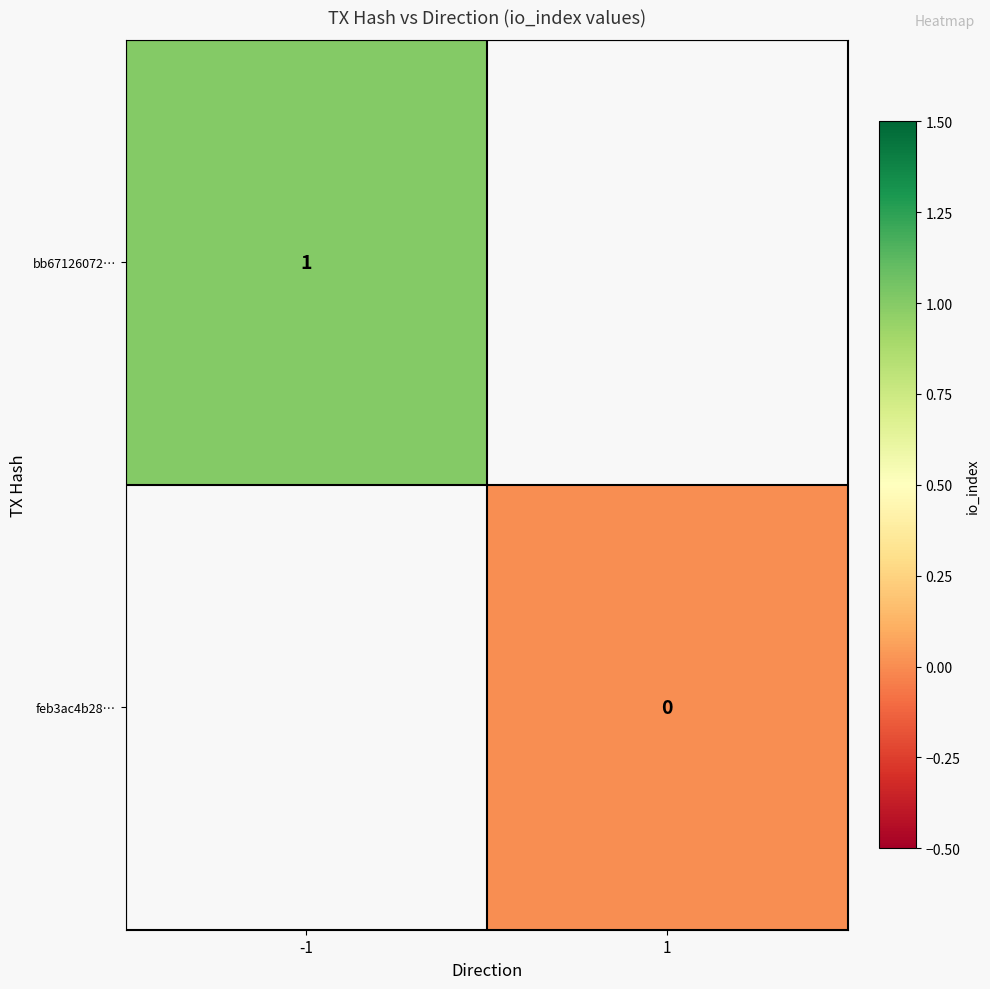

List the labels in order of feb3ac4b28… value, smallest first.

-1, 1